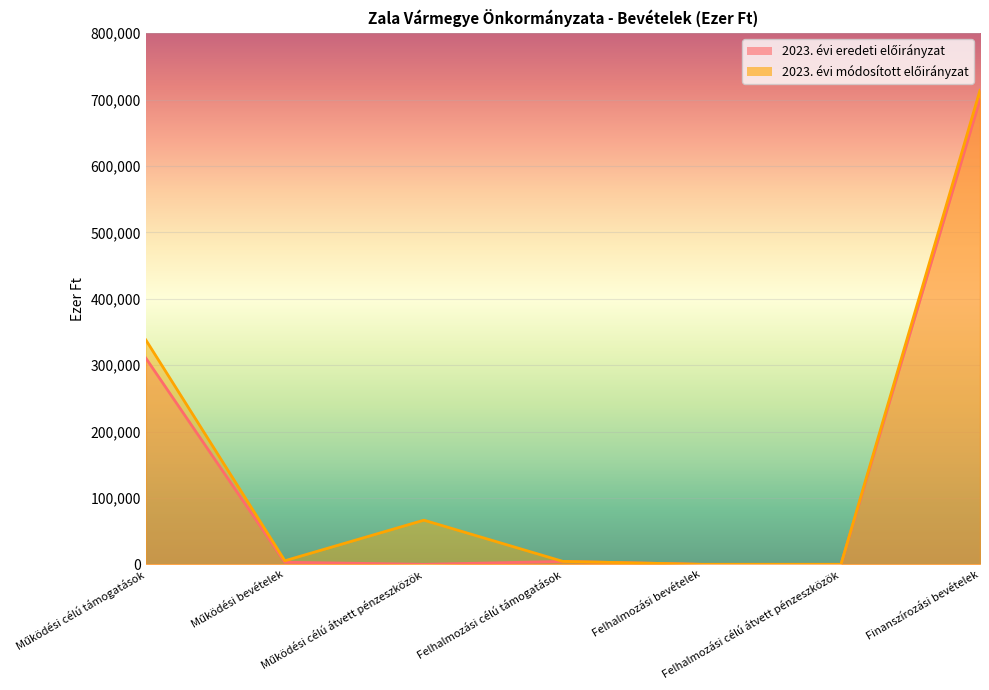

True or false: 2023. évi módosított előirányzat has a value of 3379 at Működési bevételek.

False